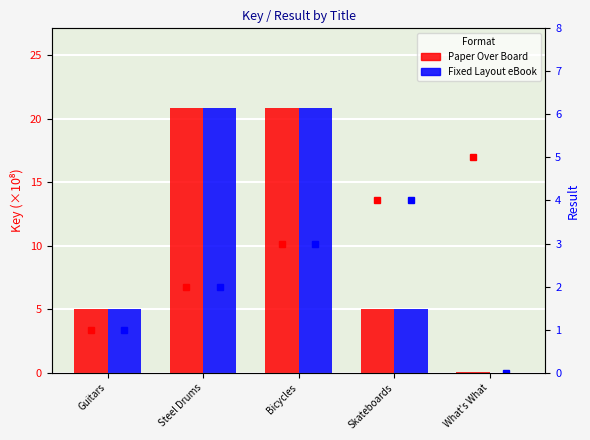

What is the difference between the Result - Paper Over Board values at What's What and Skateboards?

1.0